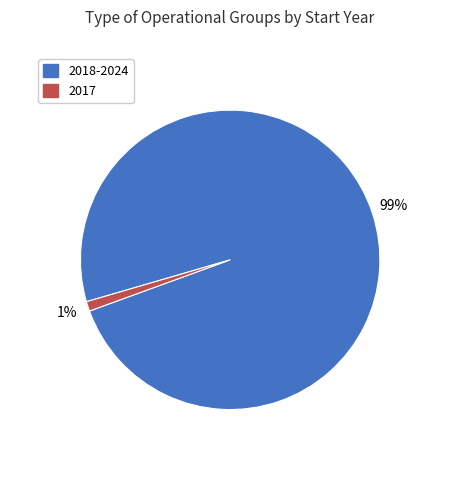

Is there a majority slice in this chart?

Yes